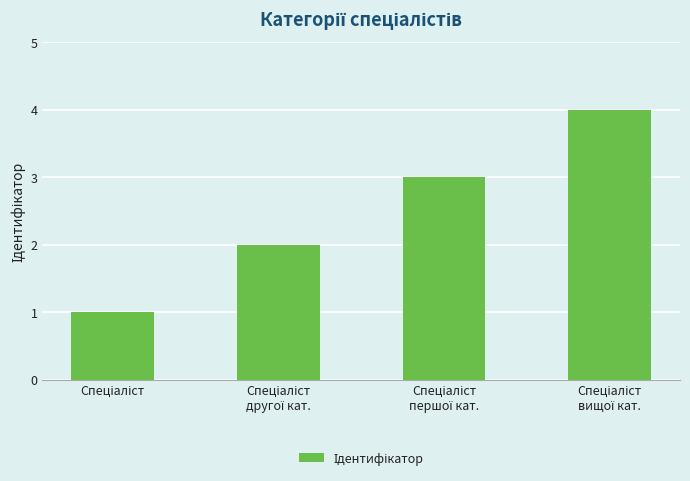

What is the difference between the maximum and minimum values?

3